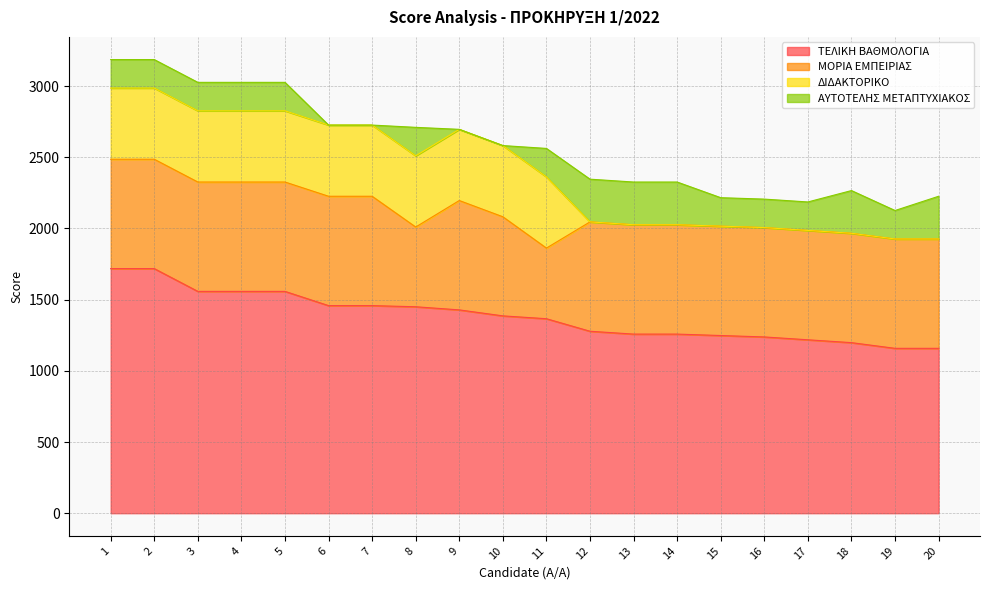

At which category does the chart reach its peak across all series?

1